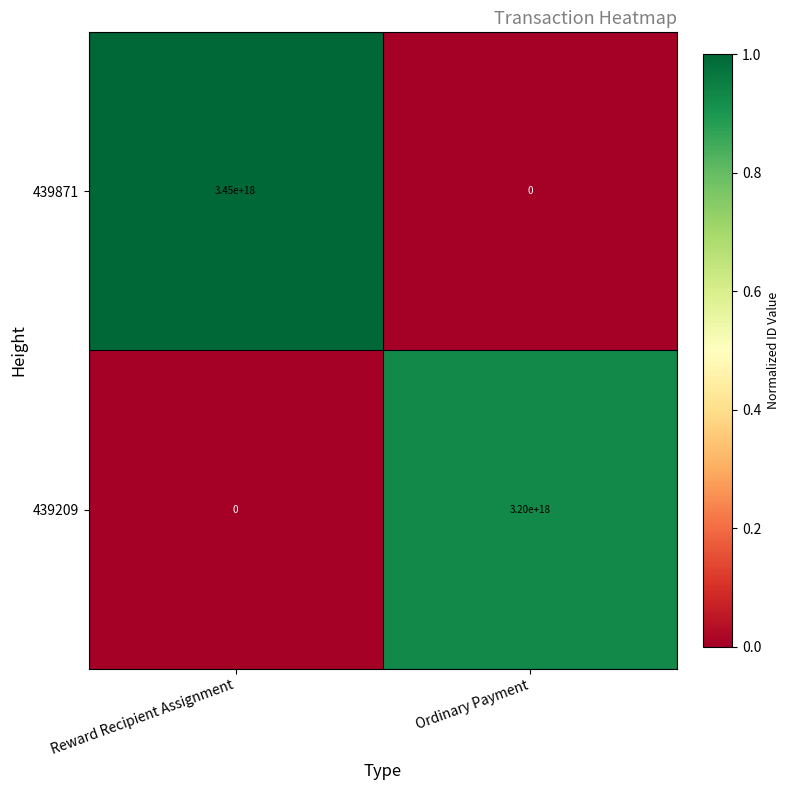

At how many categories does at least one series exceed 0?

2